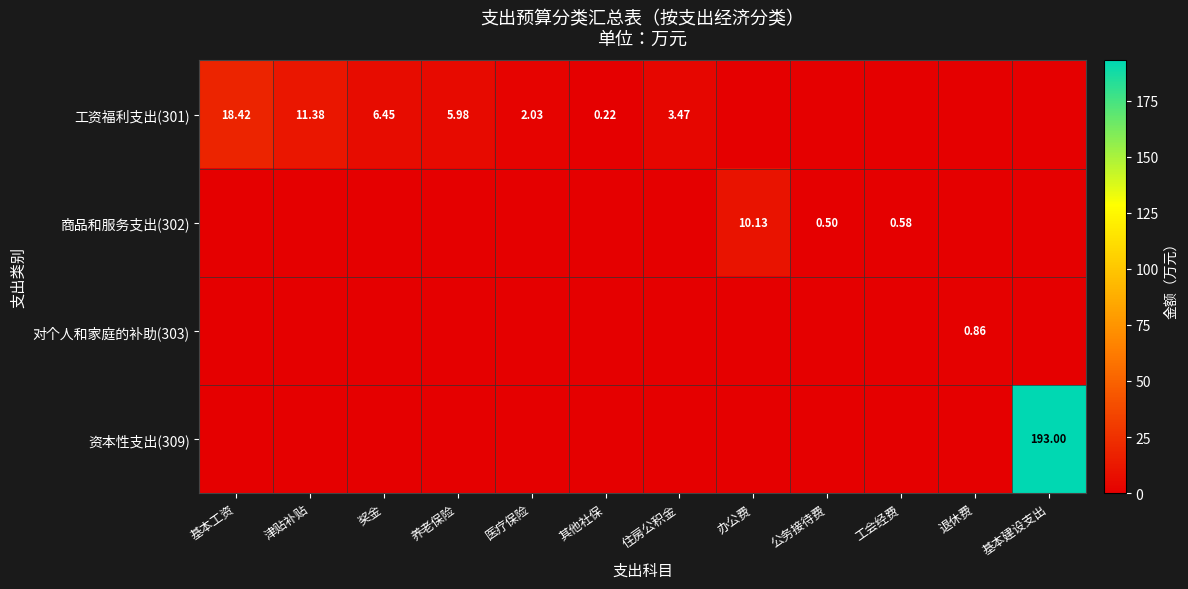

At how many categories does at least one series exceed 40?

1